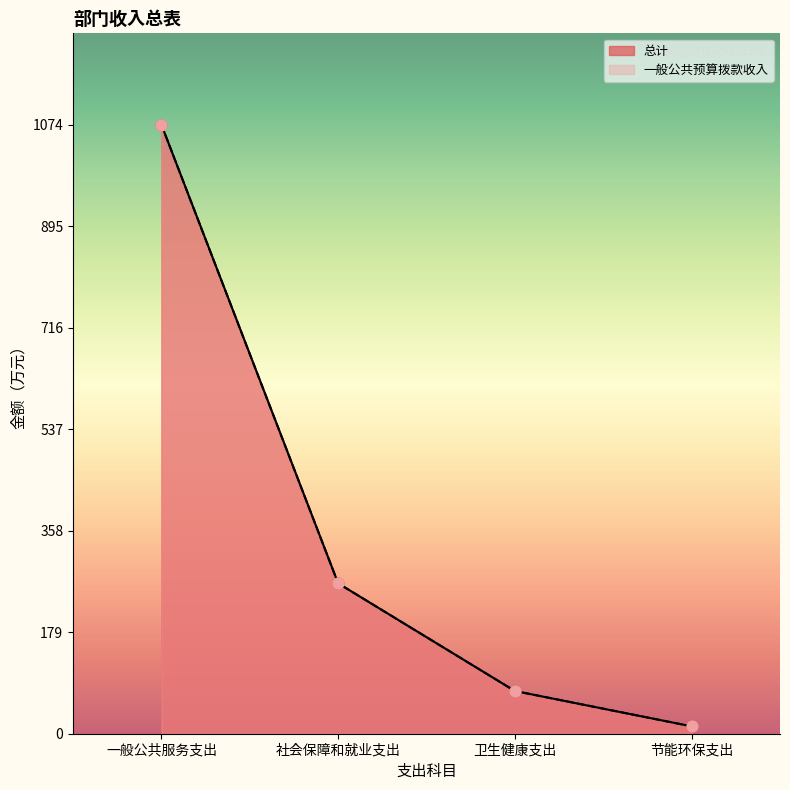

At which category is the sum across all series the highest?

一般公共服务支出